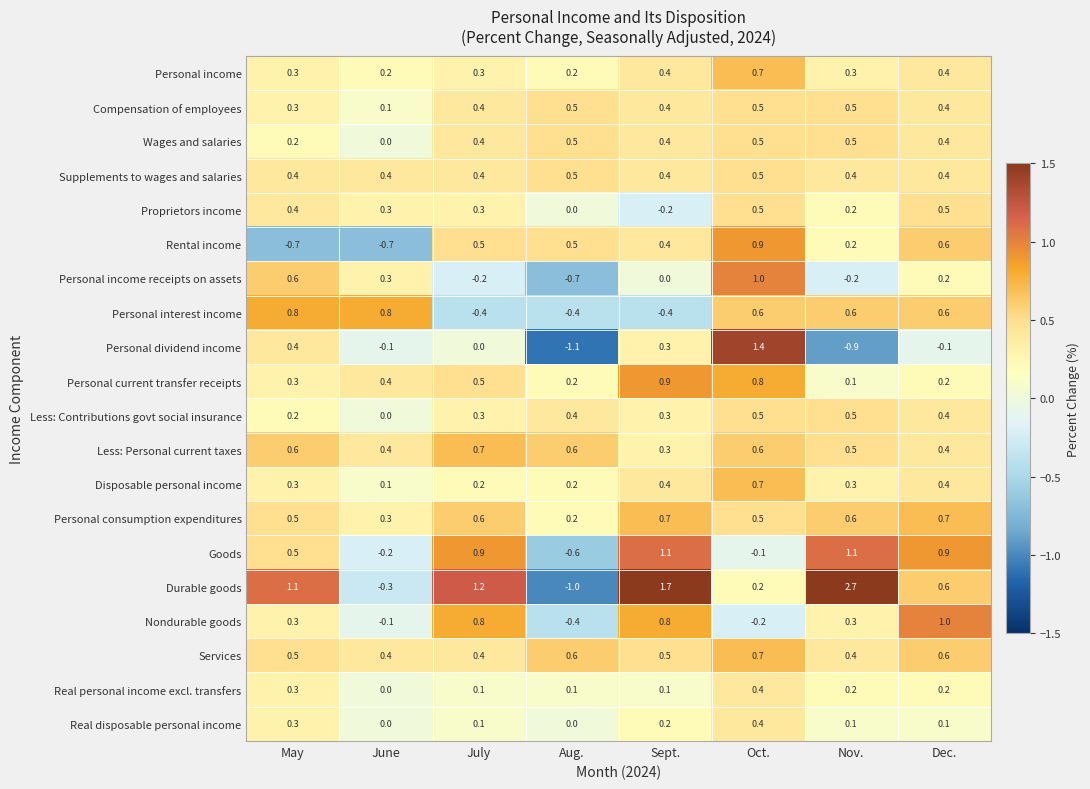

At which label is Disposable personal income closest to 0?

June